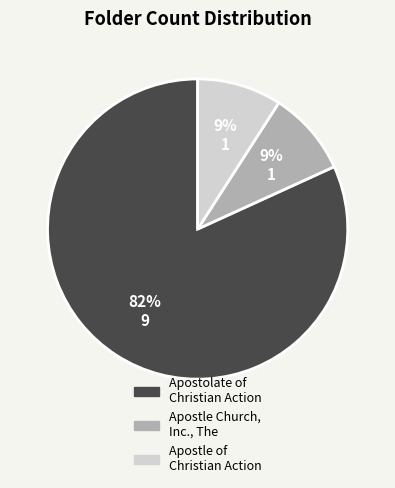

Does any single category account for the majority?

Yes